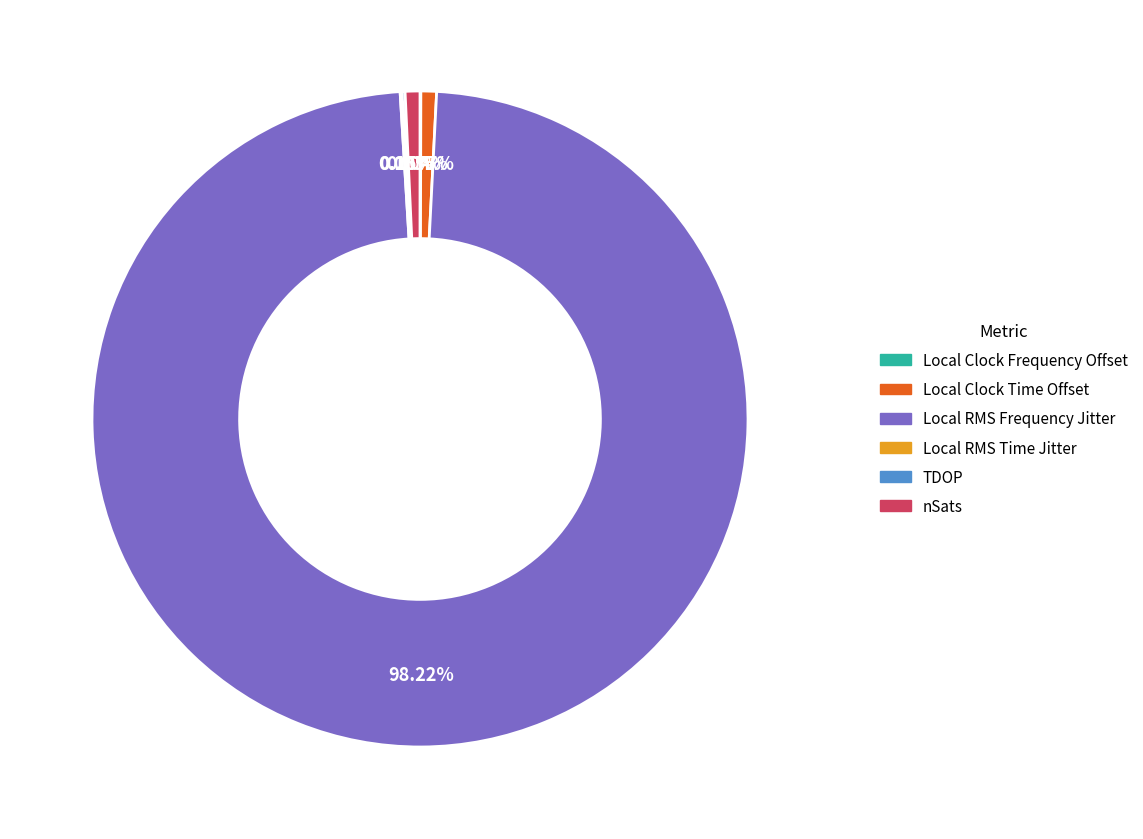

Between Local Clock Time Offset and Local RMS Frequency Jitter, which is larger?

Local RMS Frequency Jitter